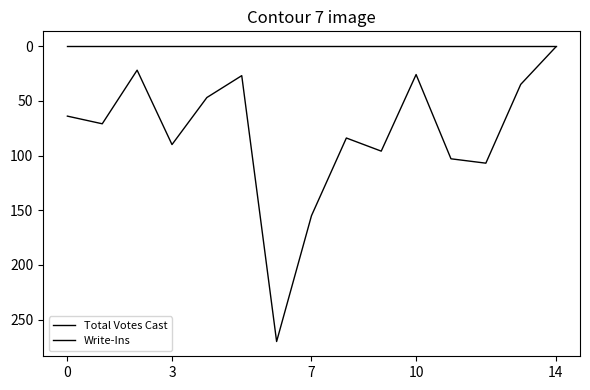

What is the difference between the second highest and minimum values in the Total Votes Cast series?

154